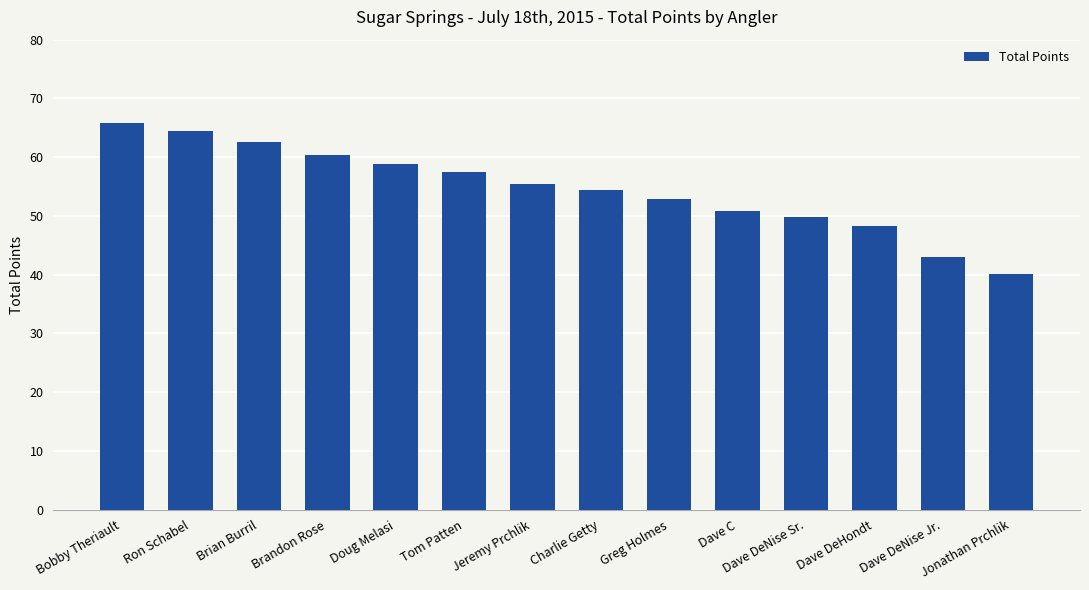

Reading left to right, what are all the values shown in this chart?

65.9	64.5	62.5	60.4	58.9	57.4	55.5	54.4	52.8	50.9	49.8	48.3	42.9	40.1